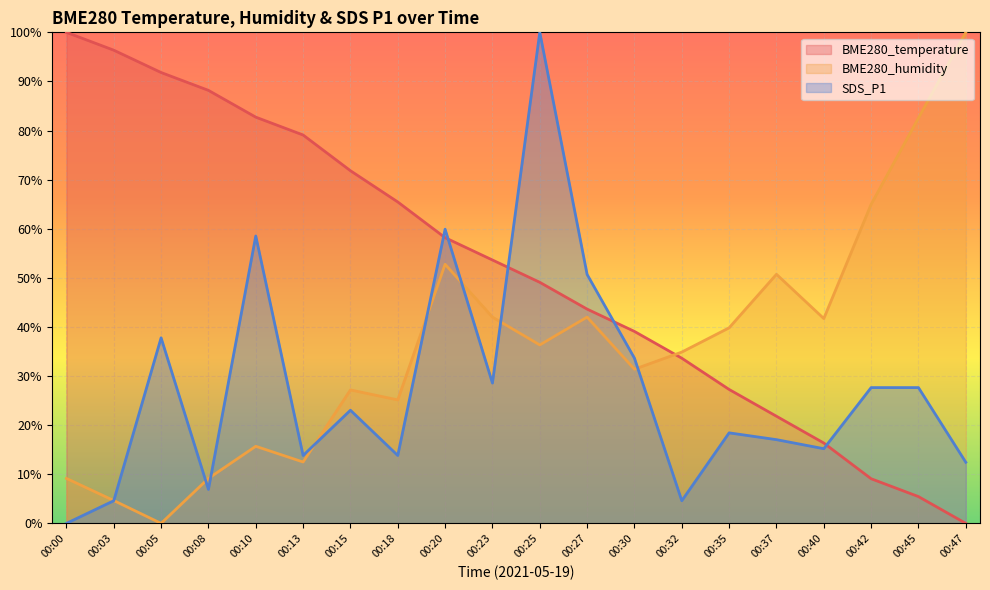

What is the sum of the BME280_humidity values at 00:10 and 00:18?

40.8